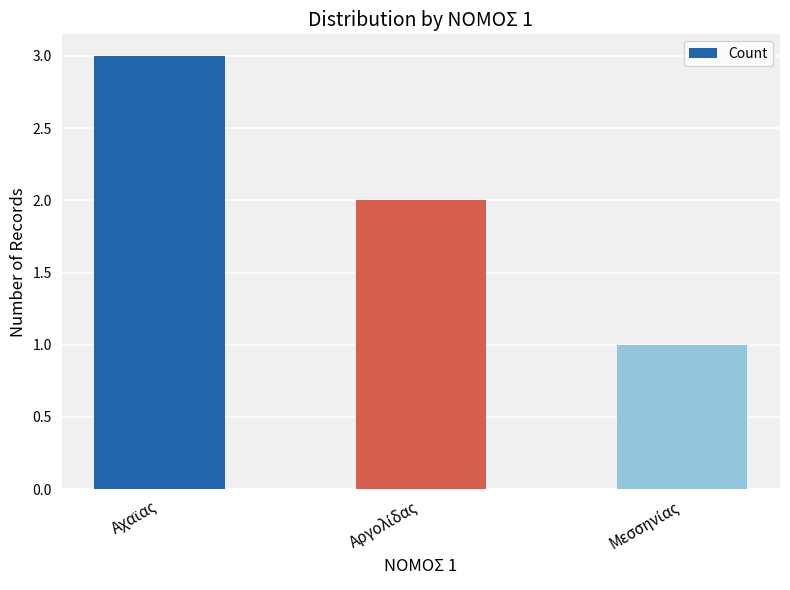

What is the sum of all values?

6